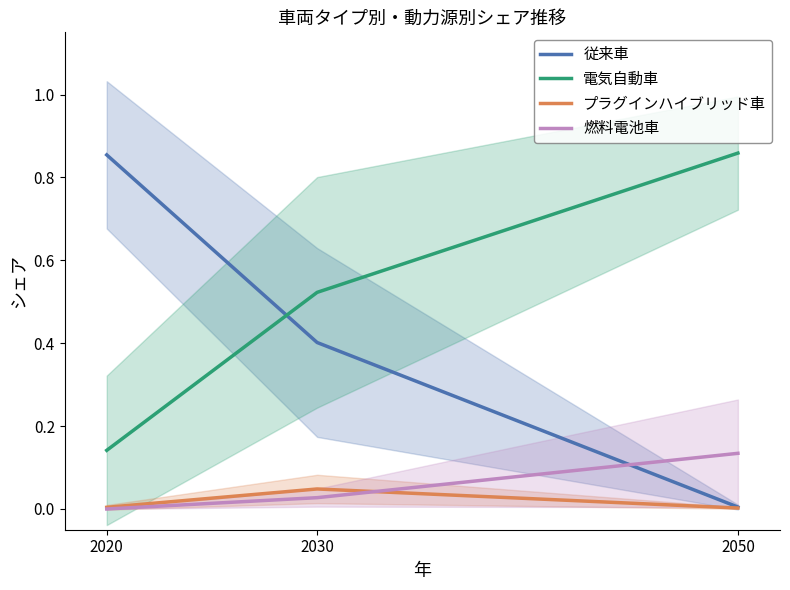

What is the sum of the プラグインハイブリッド車 values at 2050 and 2030?

0.1